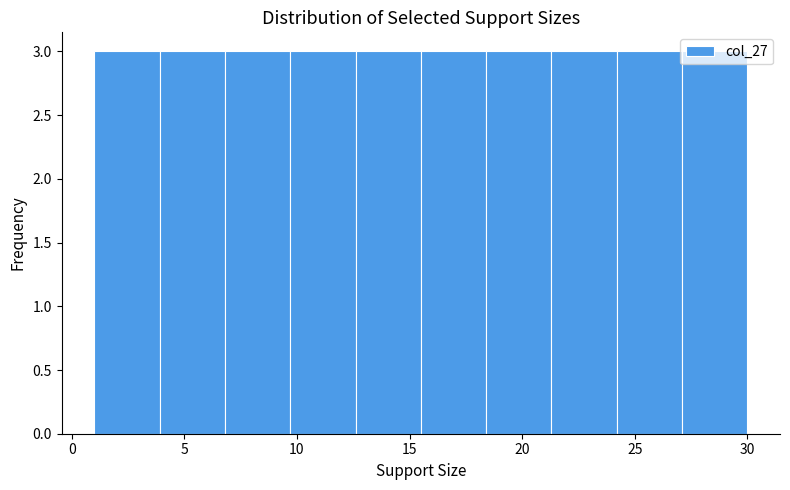

Reading left to right, transcribe this chart: for each bar, give the range it covers on the x-axis and its height. Neither the bar edges nor the heights are printed on the chart, so give them approximately, as read against the axes.

1.0 to 3.9: 3
3.9 to 6.8: 3
6.8 to 9.7: 3
9.7 to 12.6: 3
12.6 to 15.5: 3
15.5 to 18.4: 3
18.4 to 21.3: 3
21.3 to 24.2: 3
24.2 to 27.1: 3
27.1 to 30.0: 3